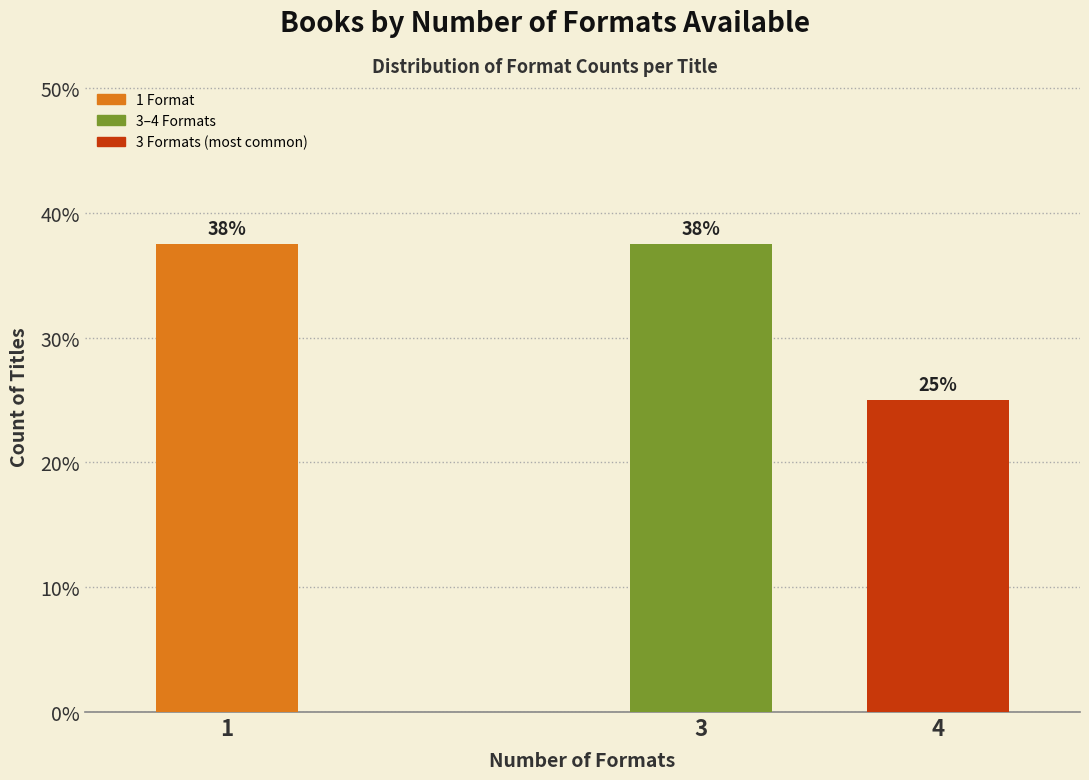

How many bars are there in total?

3